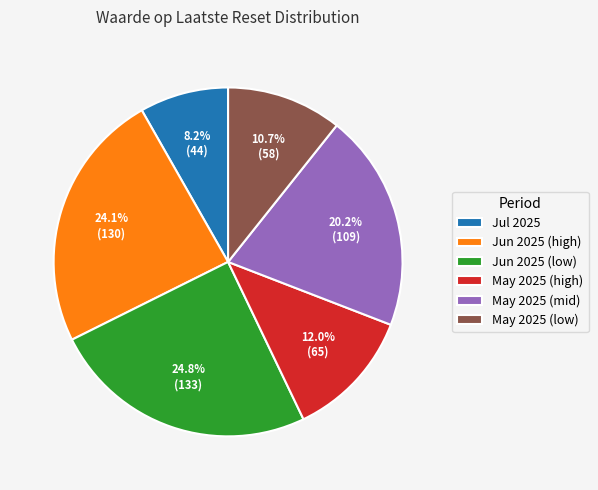

To the nearest percent, what is the difference between the largest and smallest slice percentages?

17%